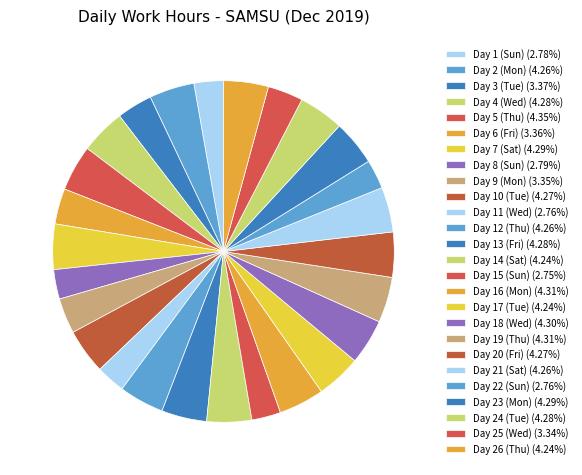

Which category has the smallest portion of the pie?

Day 27 (Fri)